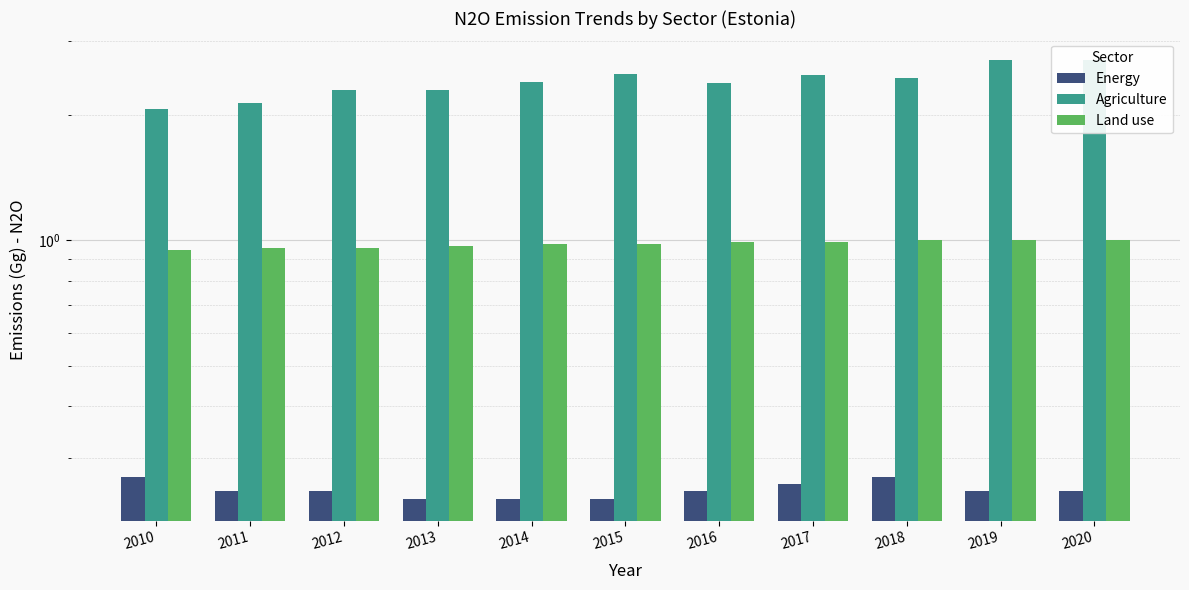

How many Energy values are between 0 and 1?

11